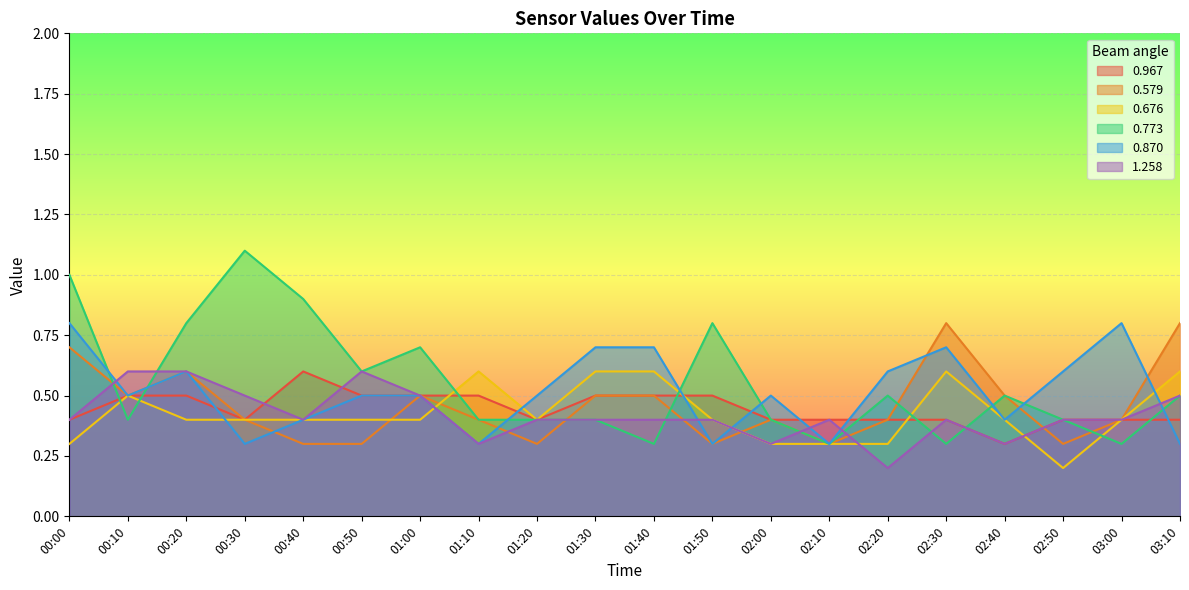

At which category does 0.967 reach its first local peak?

00:40